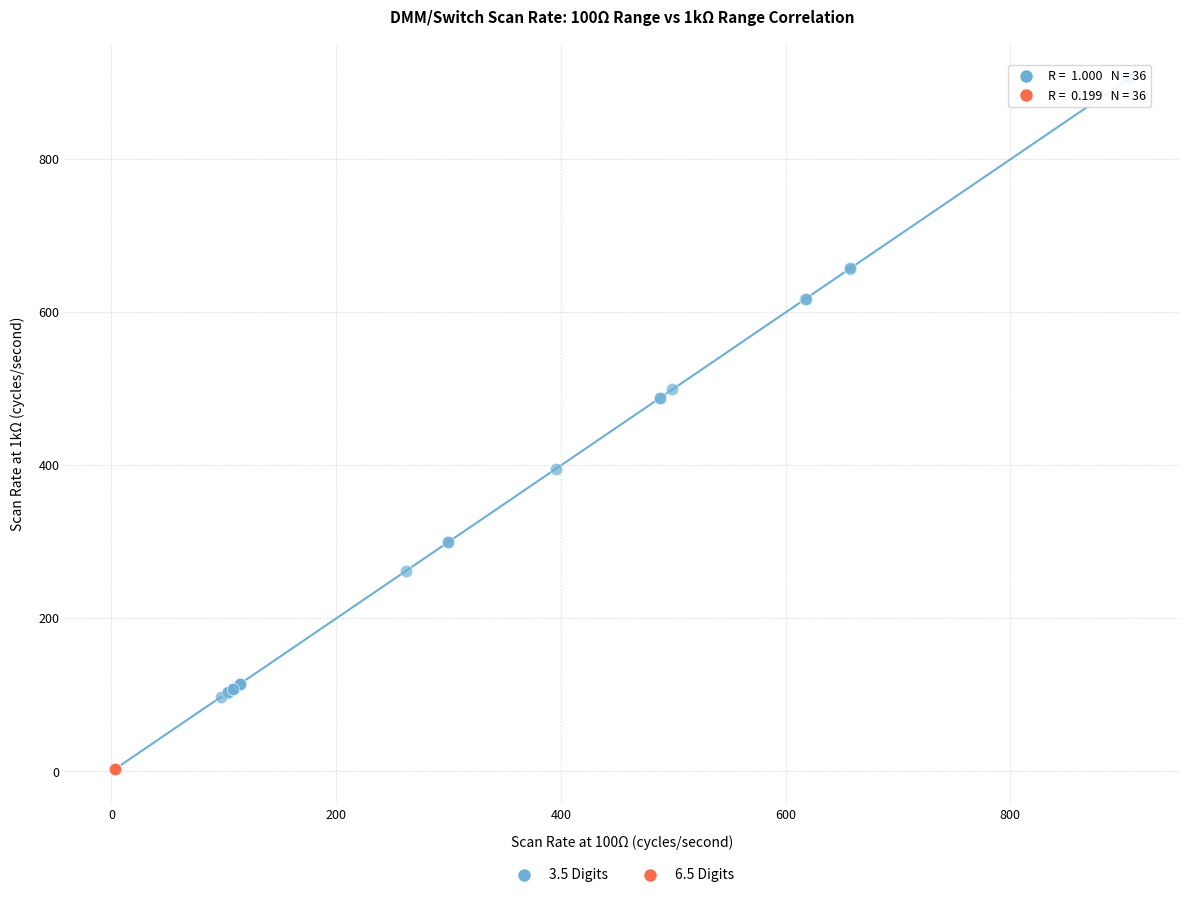

Which series has the largest Y range (max minus min)?

3.5 Digits